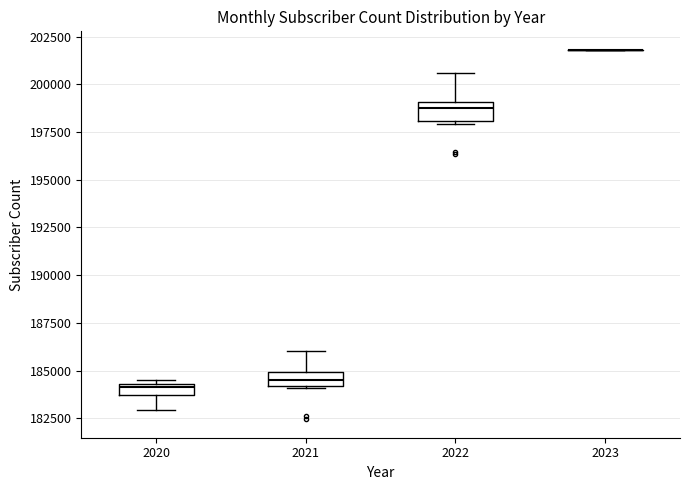

Where does the upper whisker of the box at x = 2022 end on the y-axis? The values are not printed on the chart, so give them approximately, as read against the axis.

200500